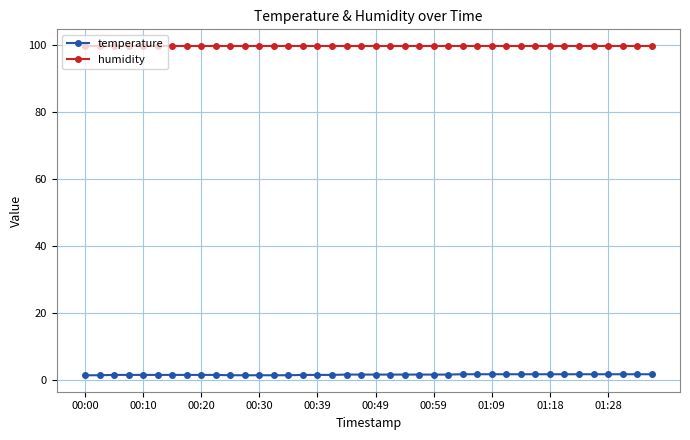

Rank the series by their average value, from highest to lowest.

humidity, temperature